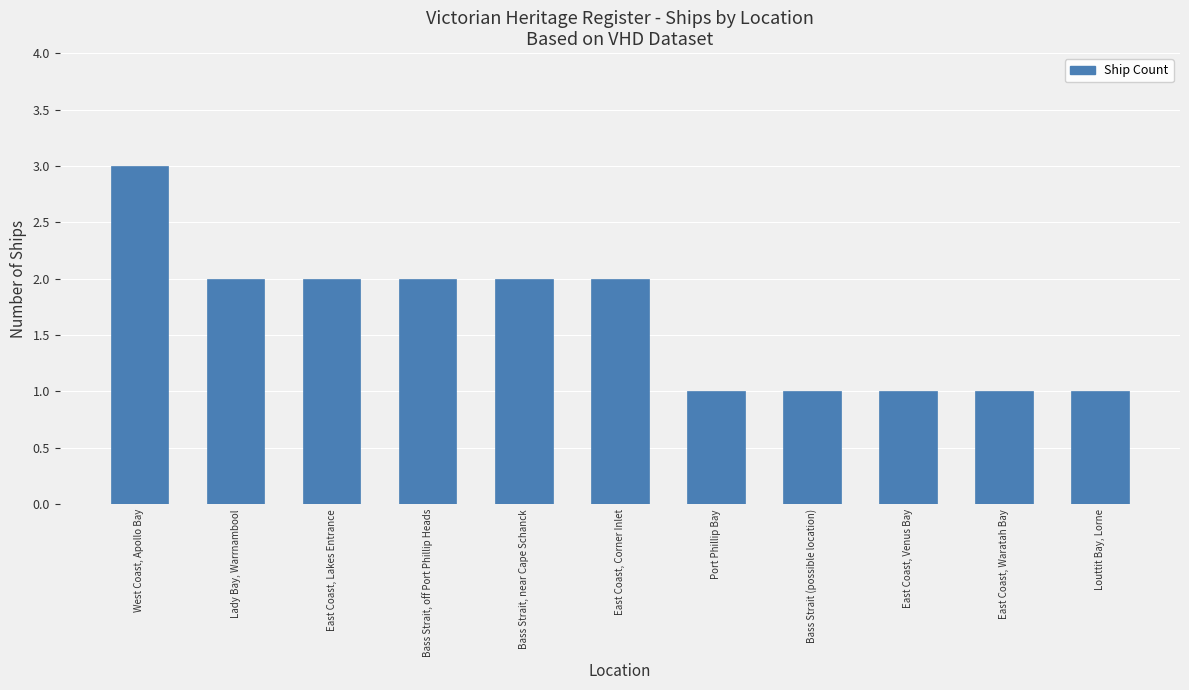

What is the ratio of the value at Bass Strait (possible location) to the value at East Coast, Venus Bay?

1.0